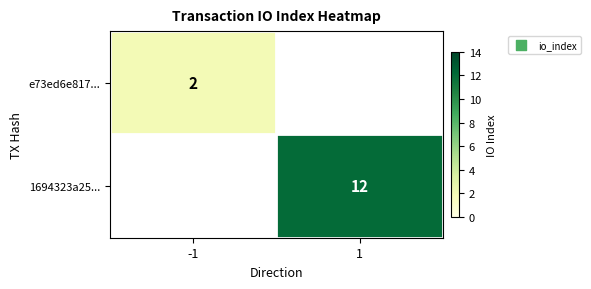

The 1694323a25... series shows 12 at 1. True or false?

True